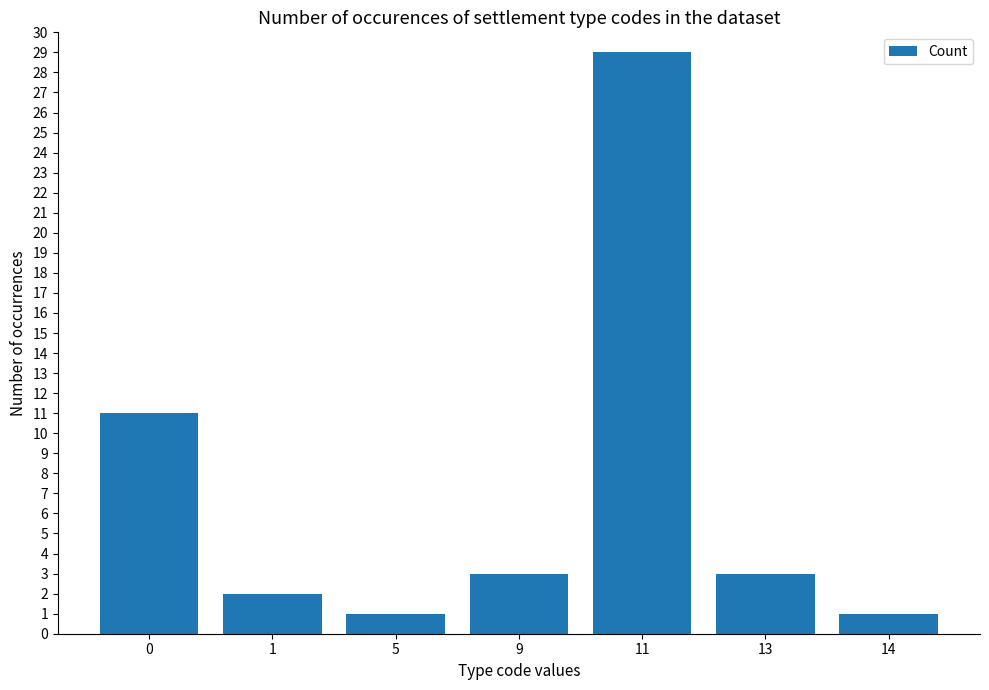

What is the value of the 3rd bar from the left?

1